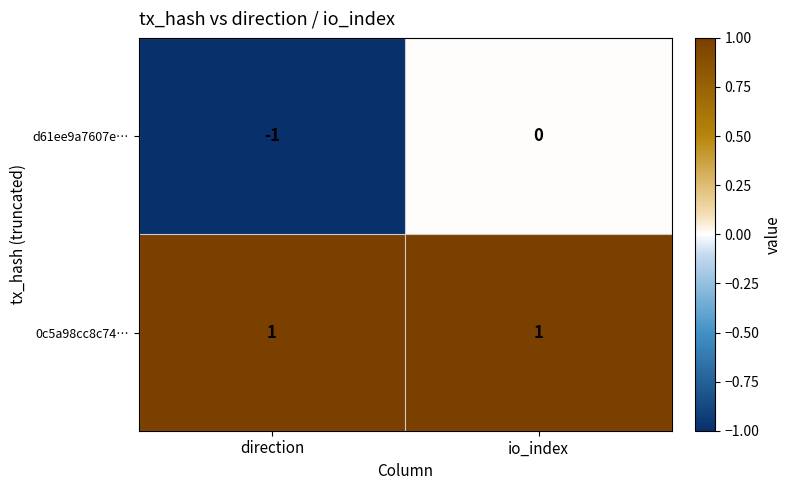

Count the number of data series in this chart.

2